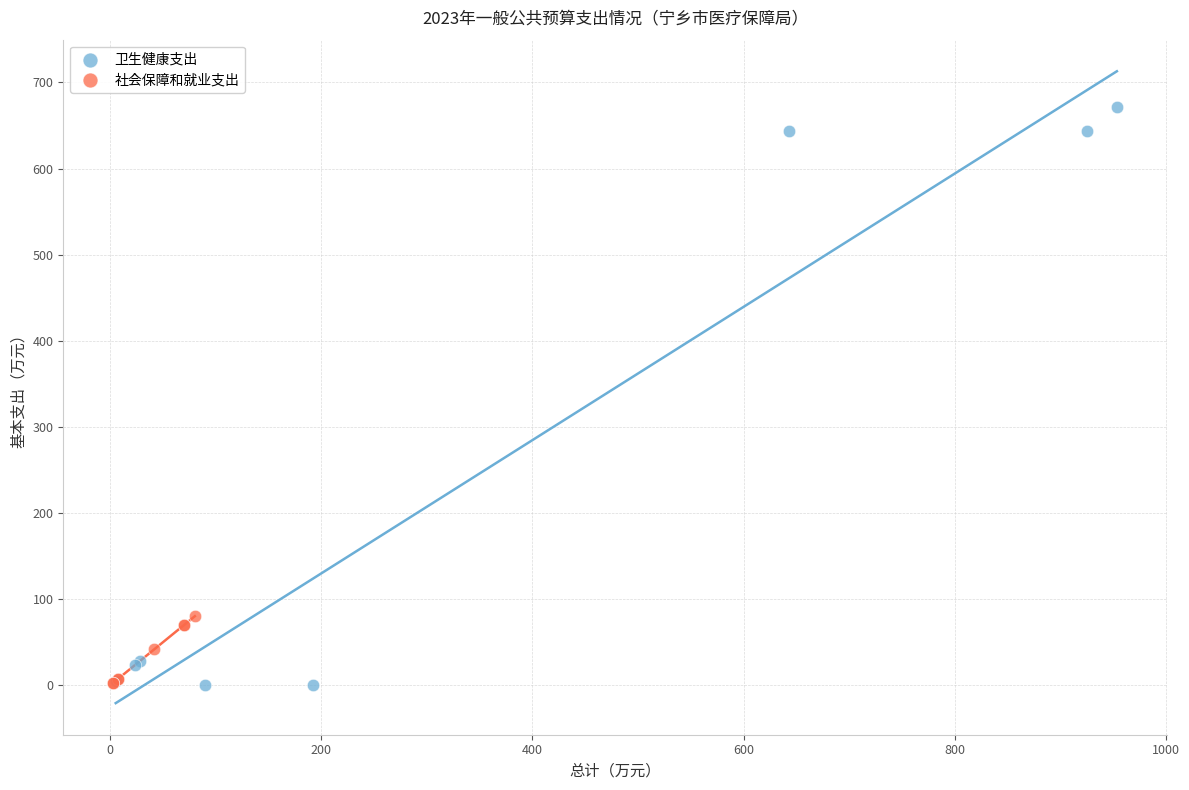

Which series contains the highest Y value?

卫生健康支出